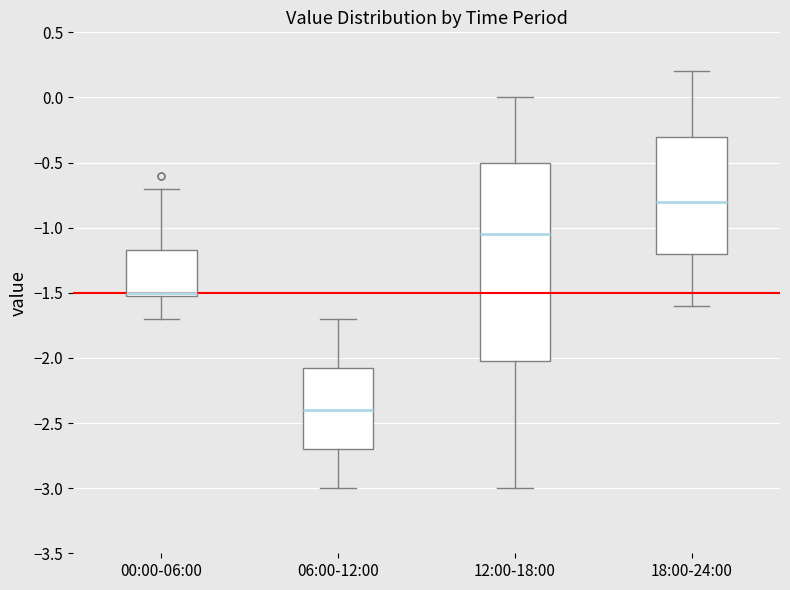

Where does the lower whisker of the box for 12:00-18:00 end on the y-axis? The values are not printed on the chart, so give them approximately, as read against the axis.

-3.00